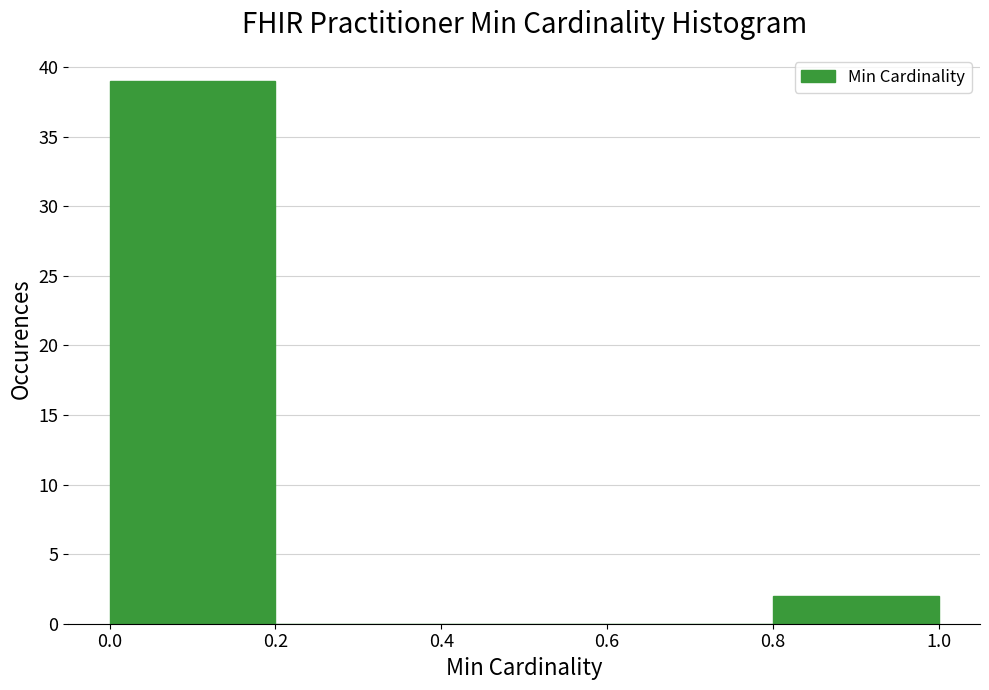

Reading left to right, list every bar in this chart as the range it spans on the x-axis followed by its height. The values are not printed on the chart, so give them approximately, as read against the axis.

0.0 to 0.2: 39
0.2 to 0.4: 0
0.4 to 0.6: 0
0.6 to 0.8: 0
0.8 to 1.0: 2